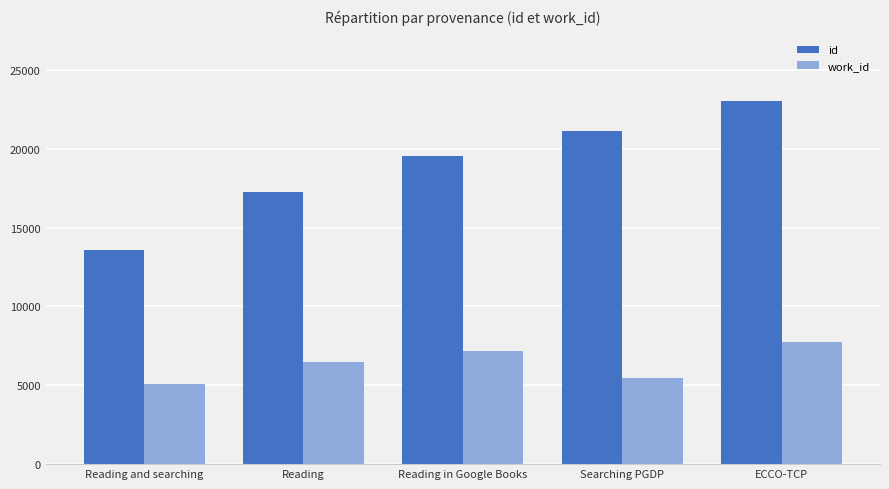

What is the difference between the maximum and second lowest values in the id series?

5759